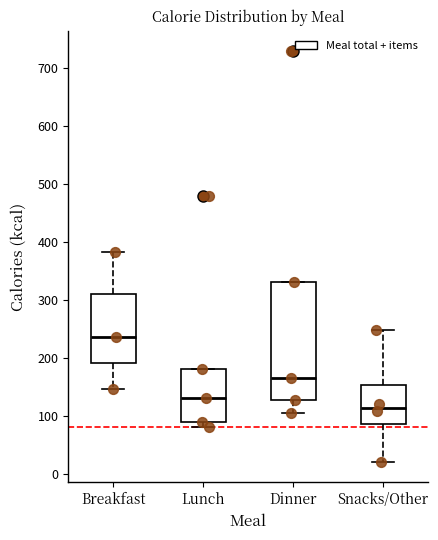

Where is the upper edge of the box for Snacks/Other on the y-axis? The values are not printed on the chart, so give them approximately, as read against the axis.

150